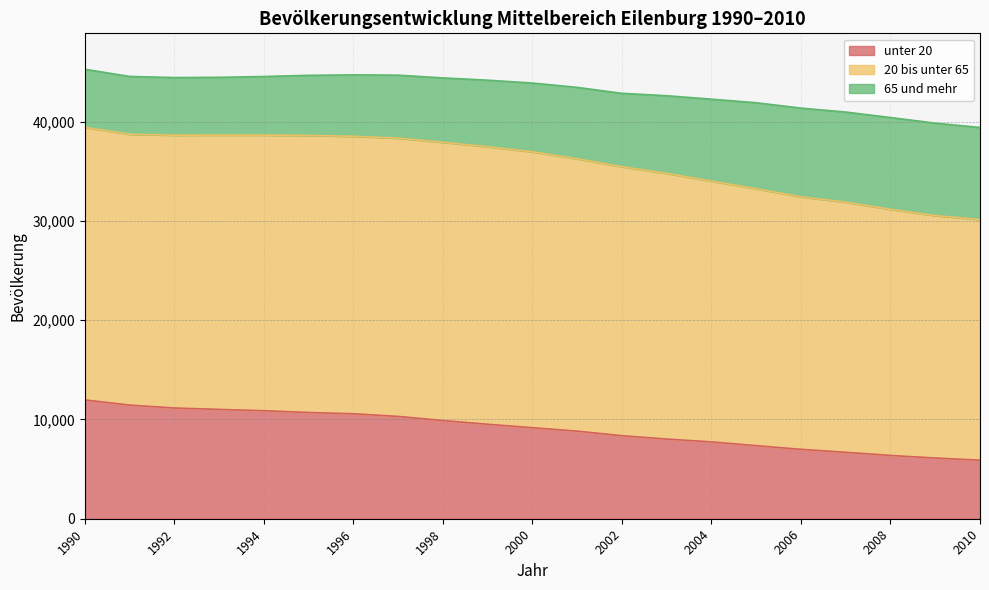

What is the maximum value for unter 20?

11967